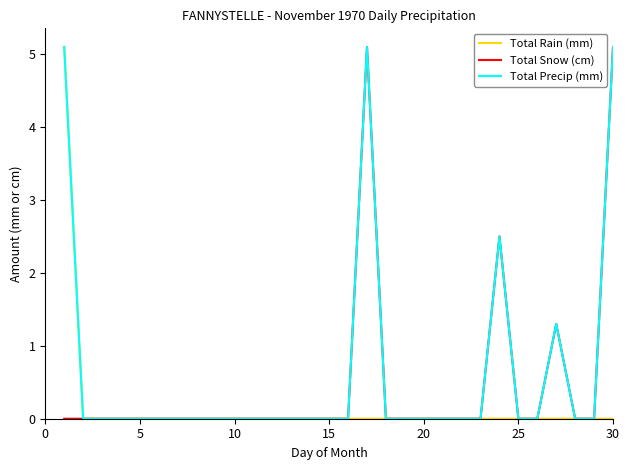

Which series has the largest total across all categories?

Total Precip (mm)